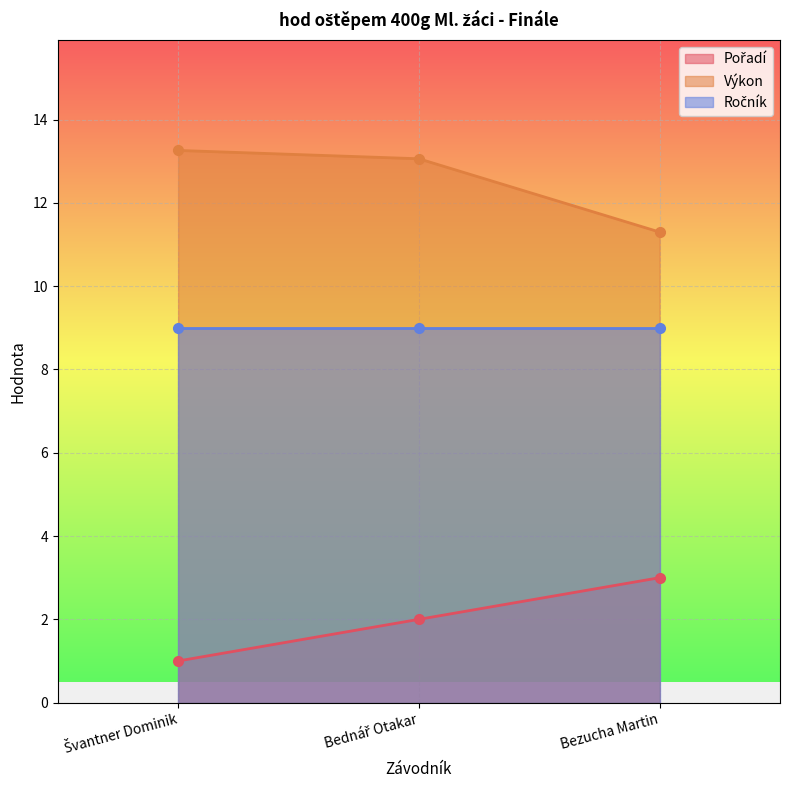

The Výkon series shows 11.3 at Bezucha Martin. True or false?

True